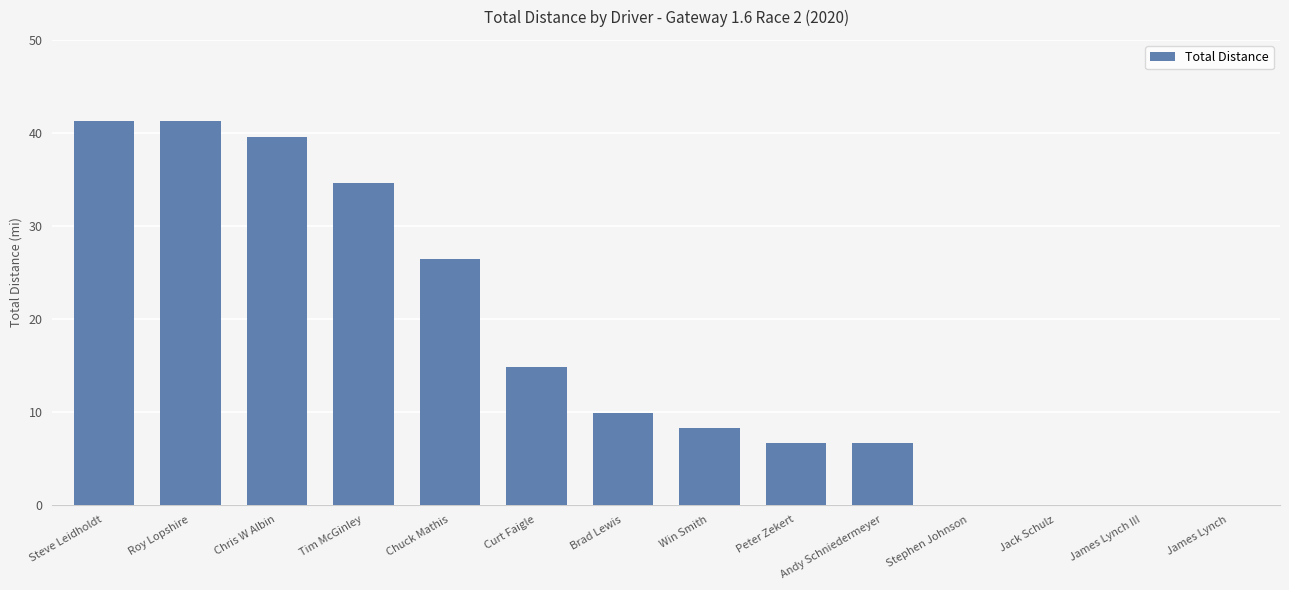

True or false: the data shows 6.6 at Peter Zekert.

True